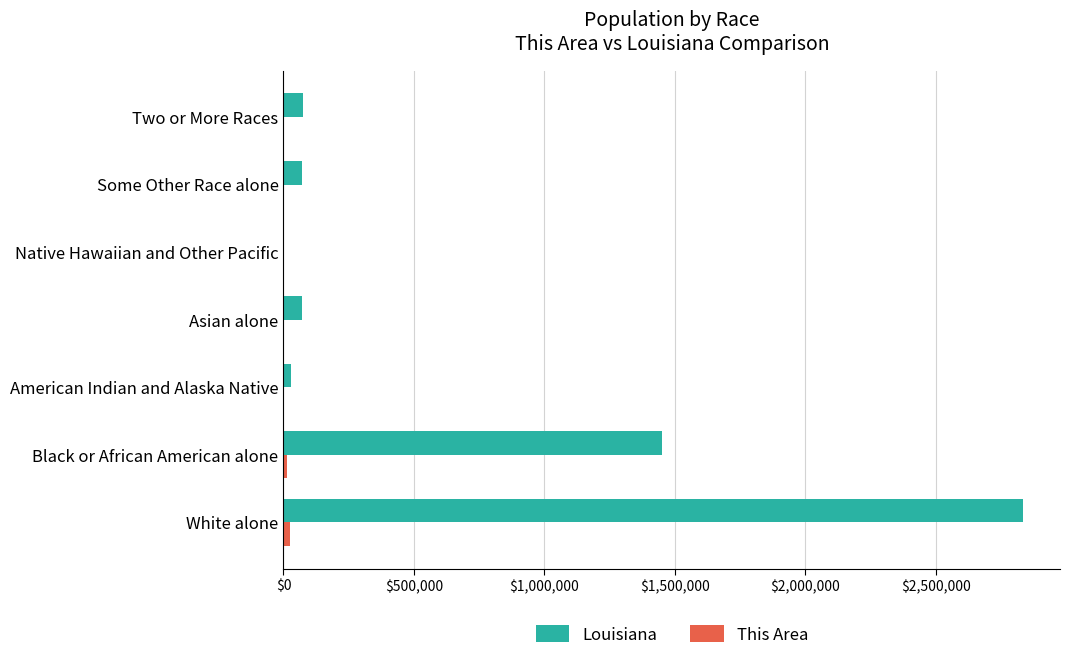

At which category is the sum across all series the highest?

White alone